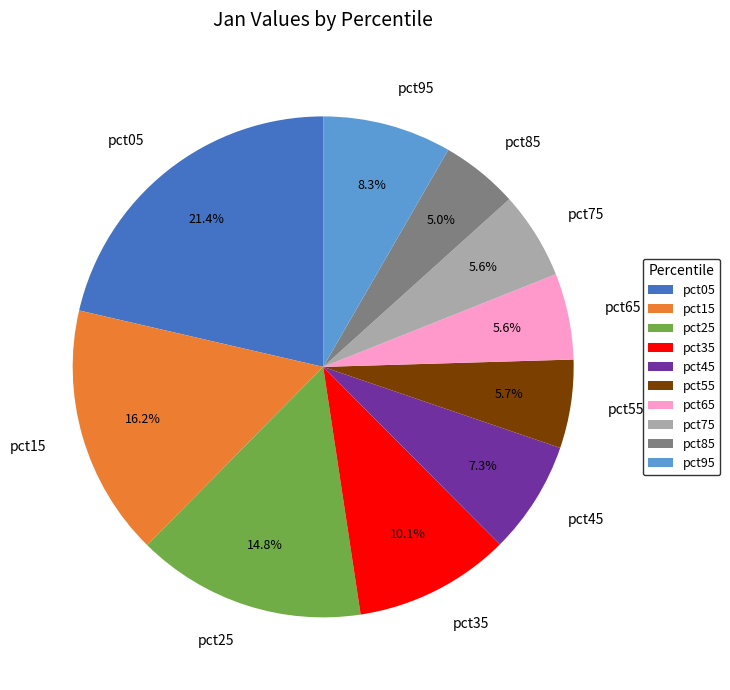

To the nearest percent, what portion does pct65 represent?

6%